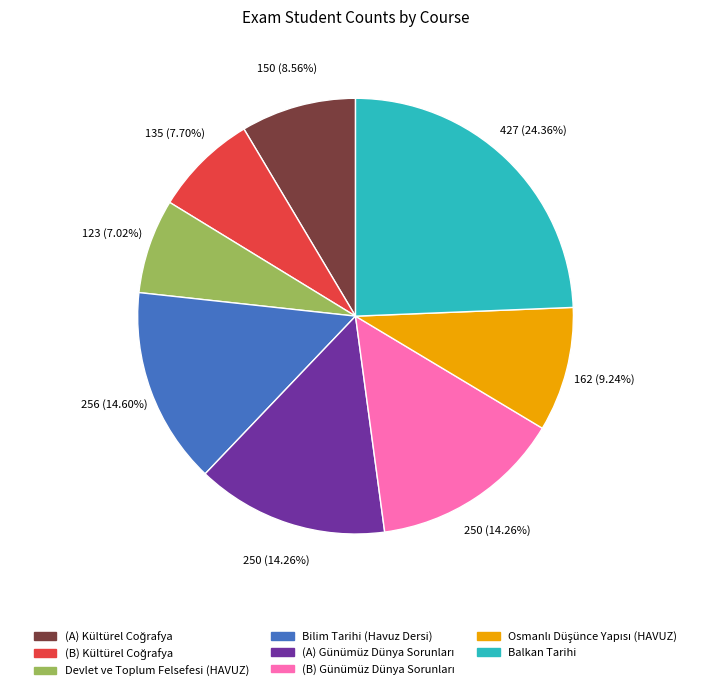

Which category has the biggest portion of the pie?

Balkan Tarihi